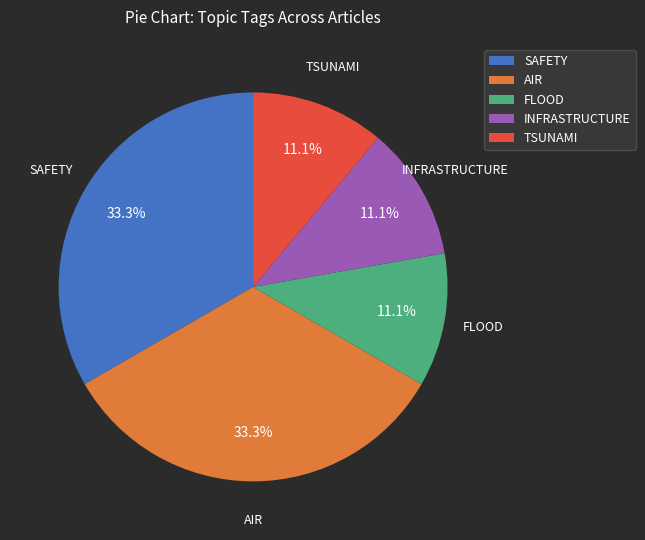

Is TSUNAMI the majority of the pie?

No